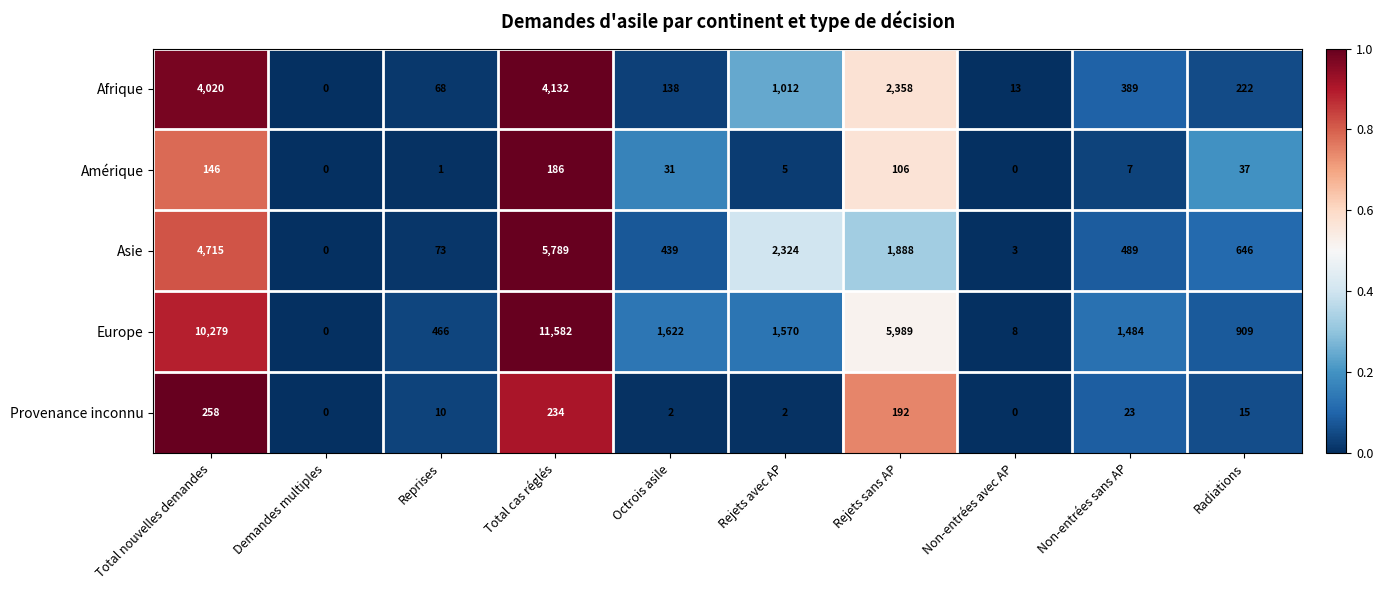

How many data points does each series have?

10